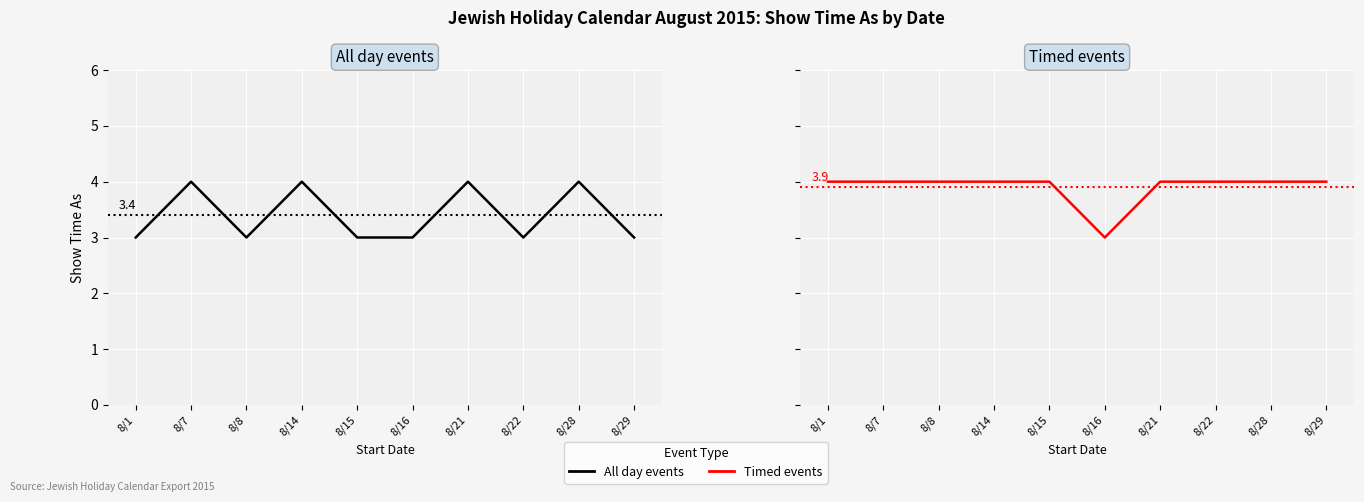

What is the sum of all Timed events values?

39